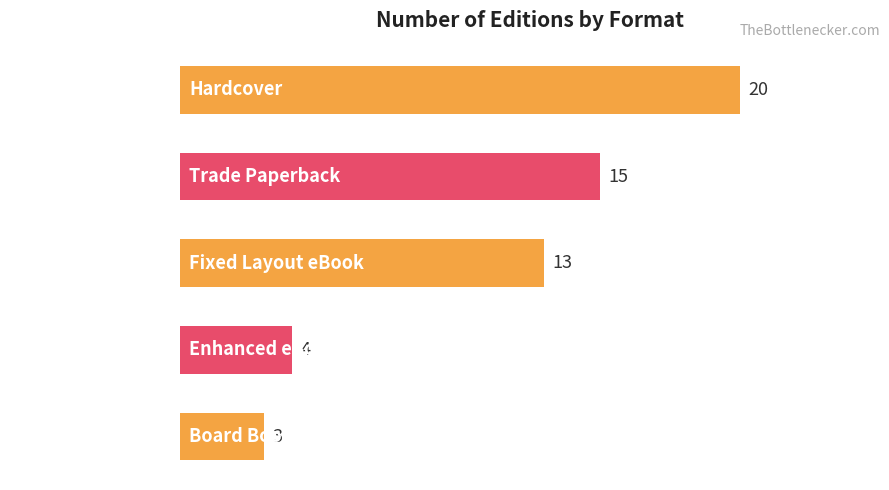

What is the smallest value displayed?

3